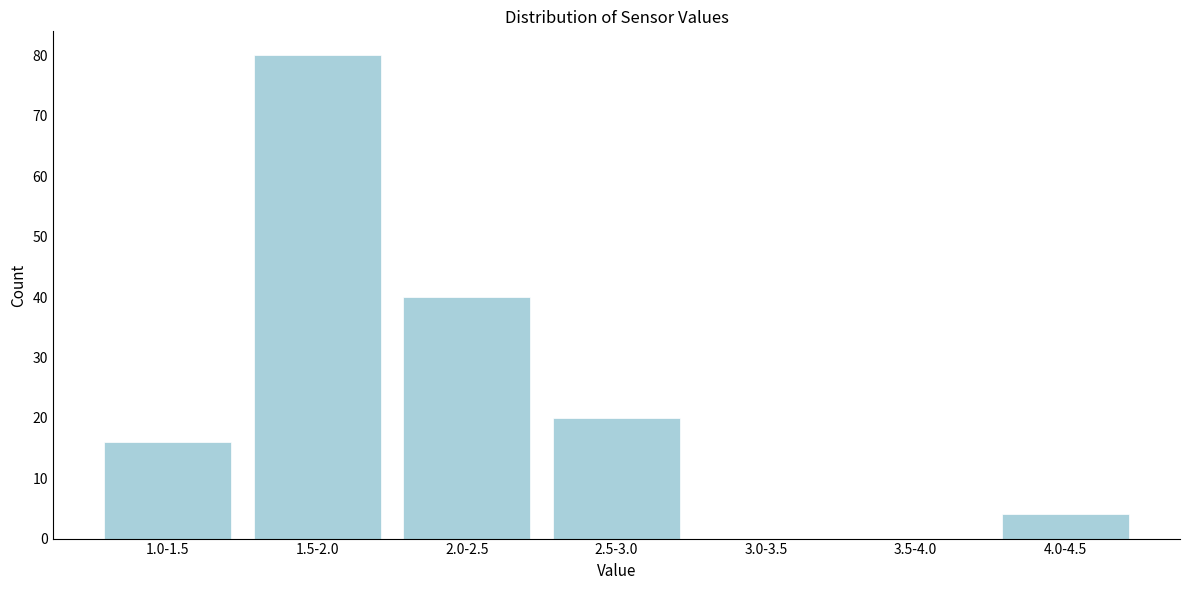

Reading left to right, what are all the values shown in this chart?

1.0-1.5=16	1.5-2.0=80	2.0-2.5=40	2.5-3.0=20	3.0-3.5=0	3.5-4.0=0	4.0-4.5=4